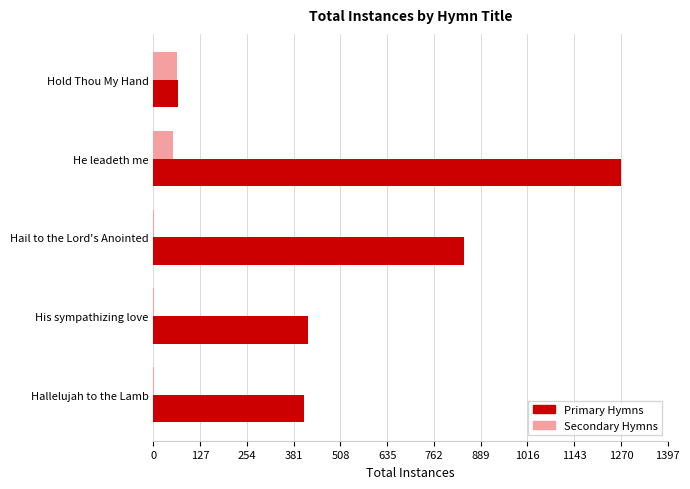

What is the average value of the Secondary Hymns series?

24